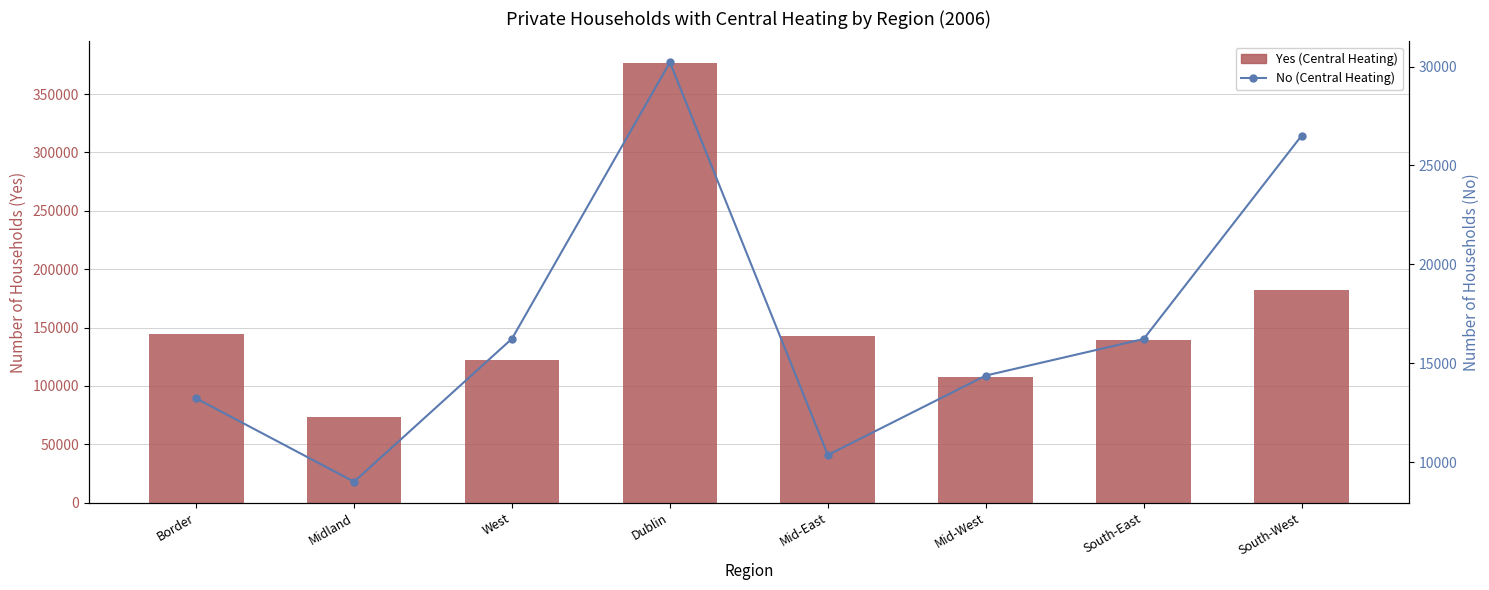

What are all the series names shown in the legend?

Yes (Central Heating), No (Central Heating)